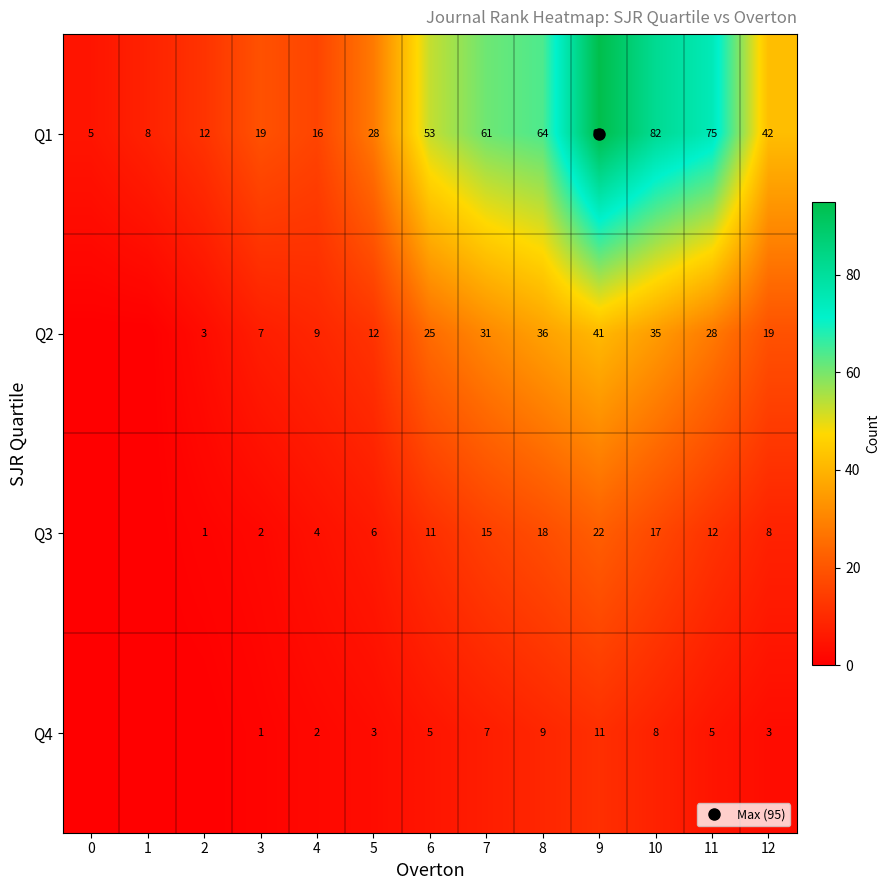

How many data points in Q2 are above 19?

6